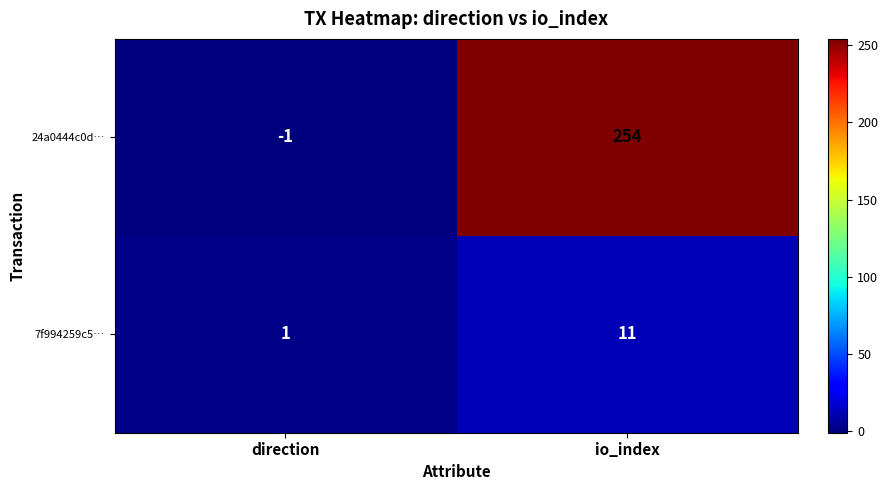

Which series has the widest spread of values?

24a0444c0d…